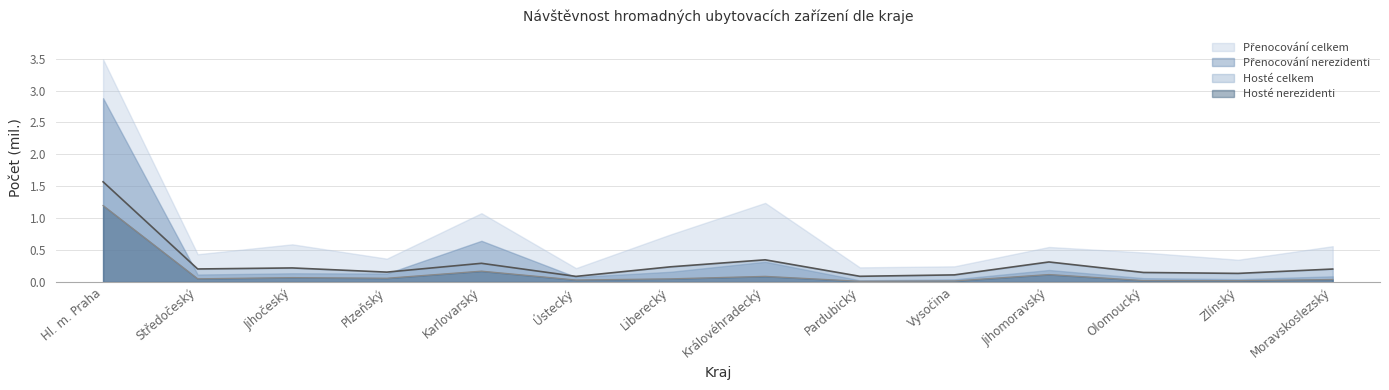

Between Plzeňský and Vysočina, which is larger?

Plzeňský